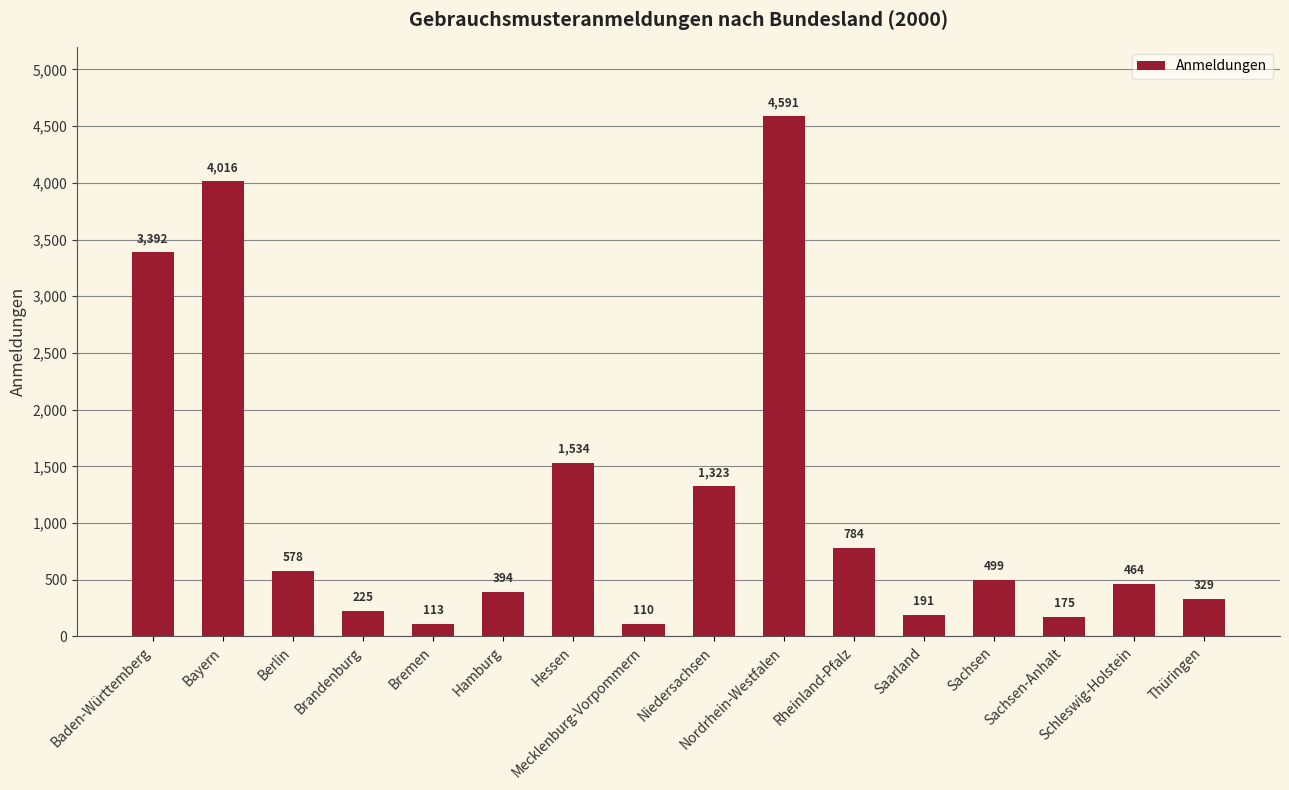

What is the difference between the values at Brandenburg and Hessen?

1309